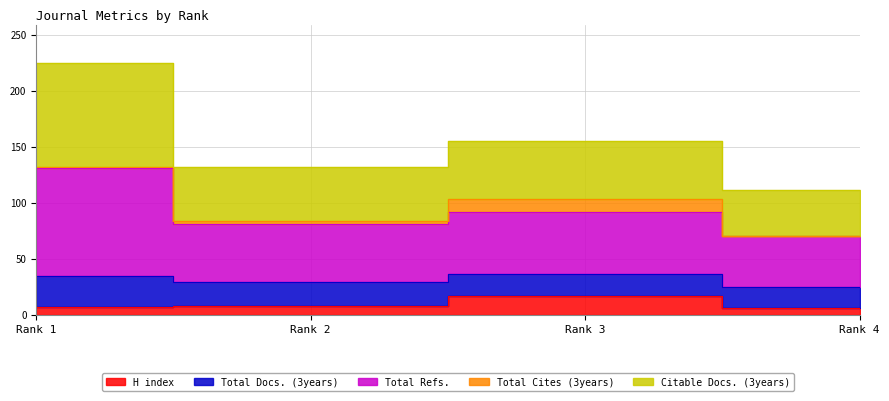

Rank the categories by H index value from lowest to highest.

Rank 4, Rank 1, Rank 2, Rank 3